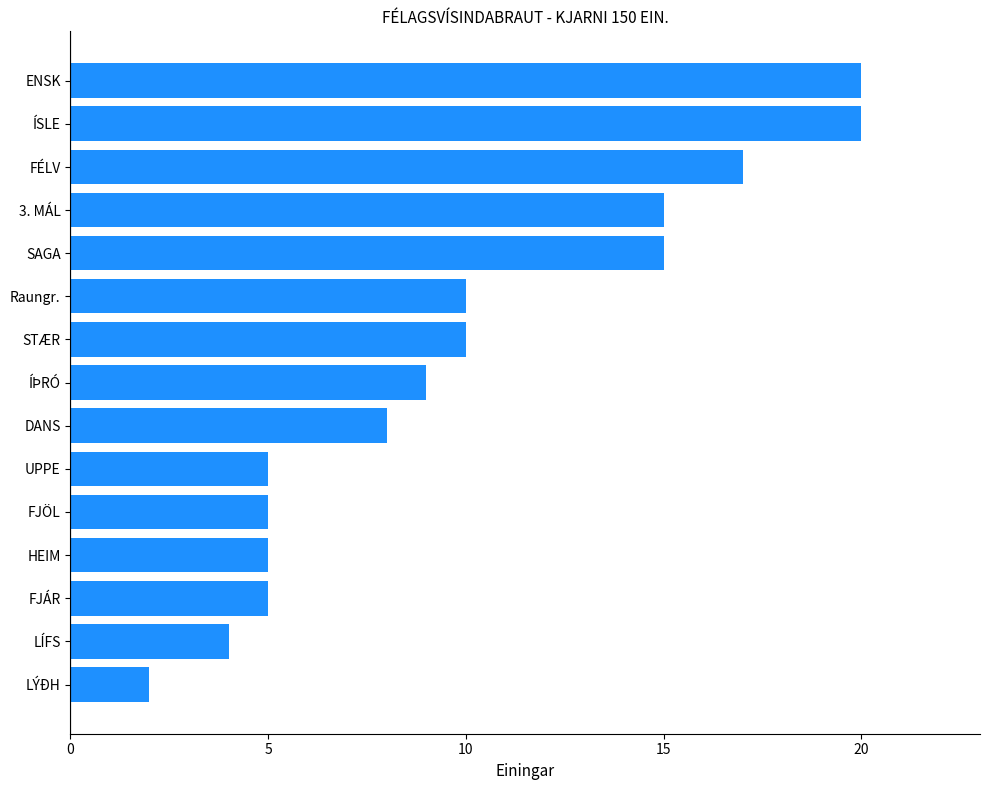

Approximately how many times larger is the value at SAGA compared to STÆR?

1.5